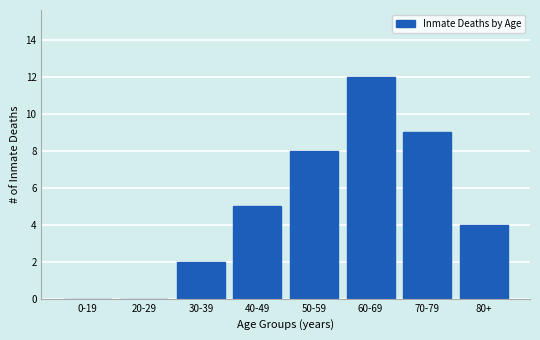

Reading left to right, what are all the values shown in this chart?

0-19=0	20-29=0	30-39=2	40-49=5	50-59=8	60-69=12	70-79=9	80+=4